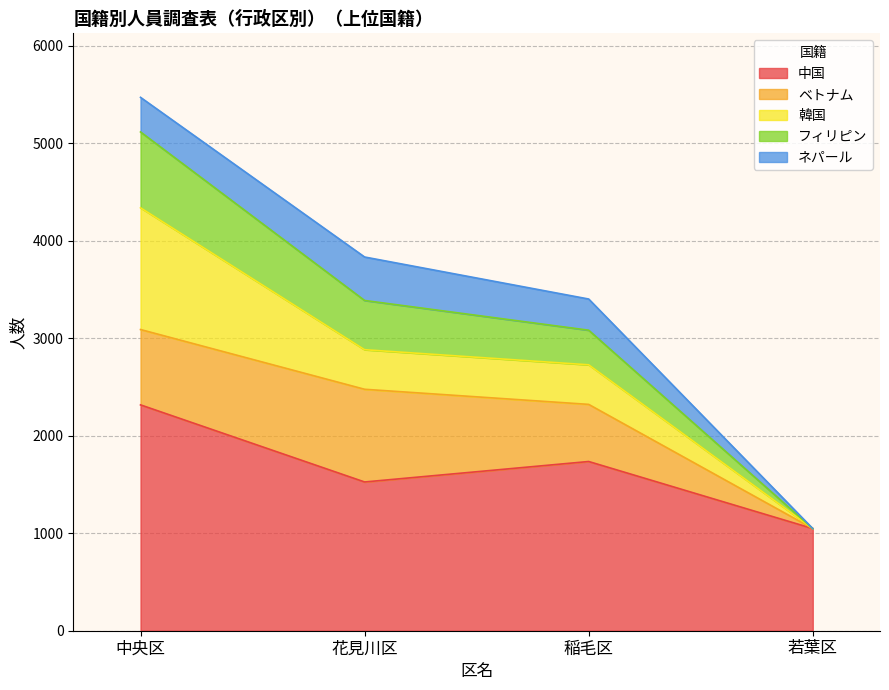

Is it true that 韓国 equals -857 at 若葉区?

False